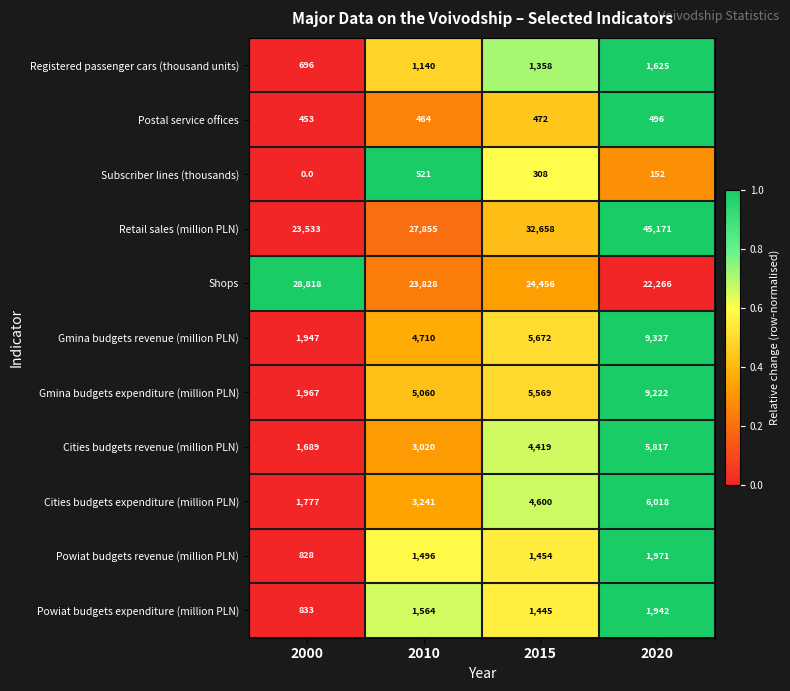

Is it true that Gmina budgets expenditure (million PLN) equals 4618 at 2020?

False